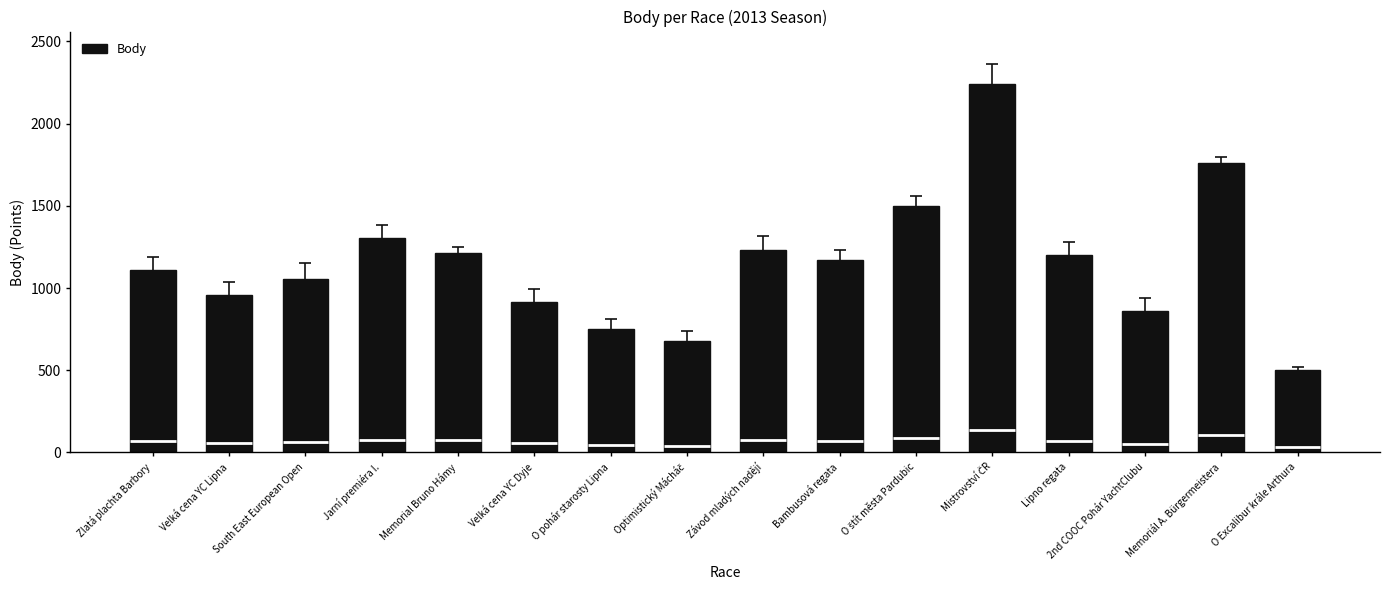

How many bars are there in total?

16